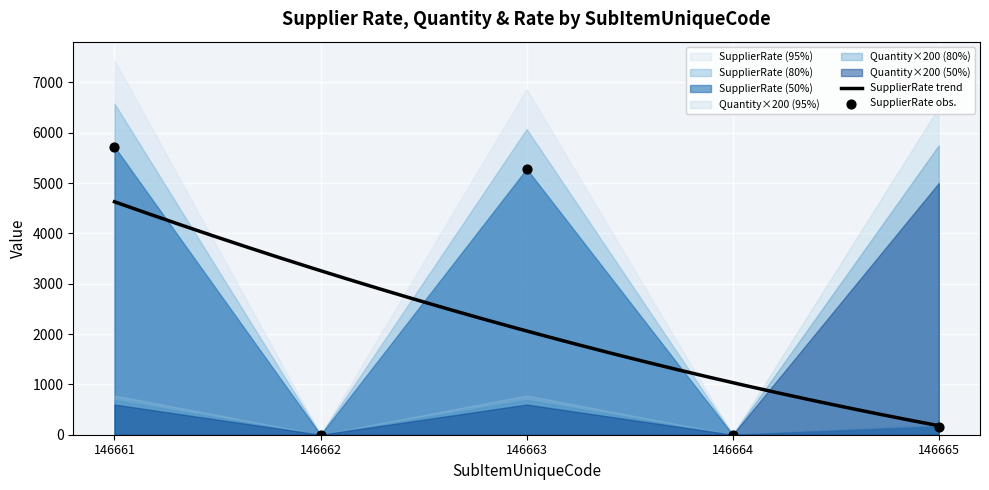

Which series reaches the minimum Y coordinate?

SupplierRate